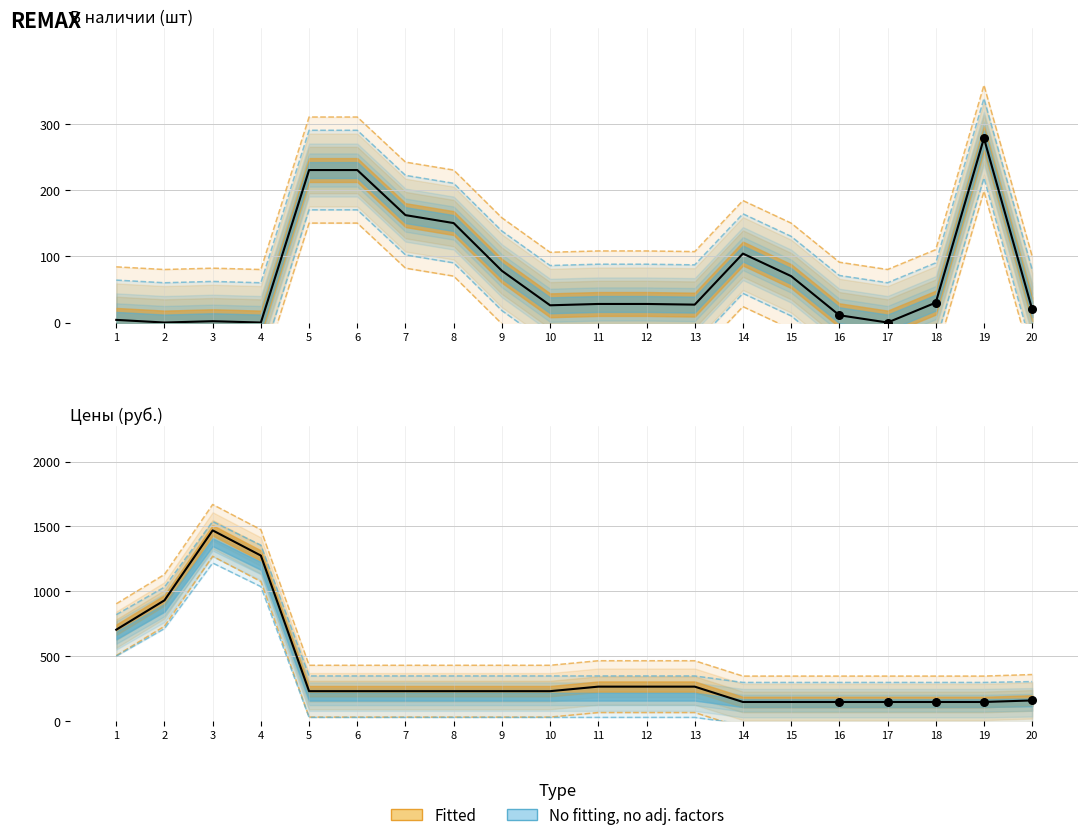

At how many categories does at least one series exceed 1605?

1